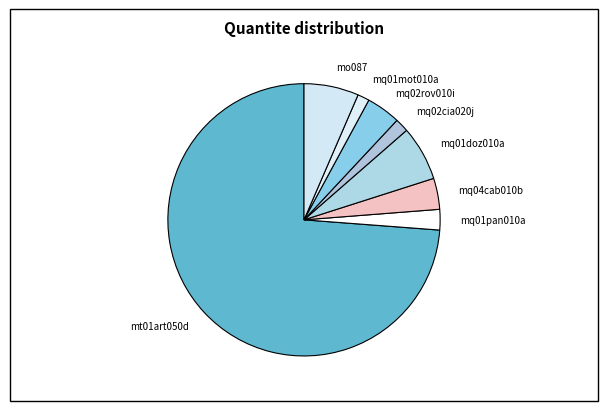

Is it true that mq02rov010i is 4% of the pie?

True